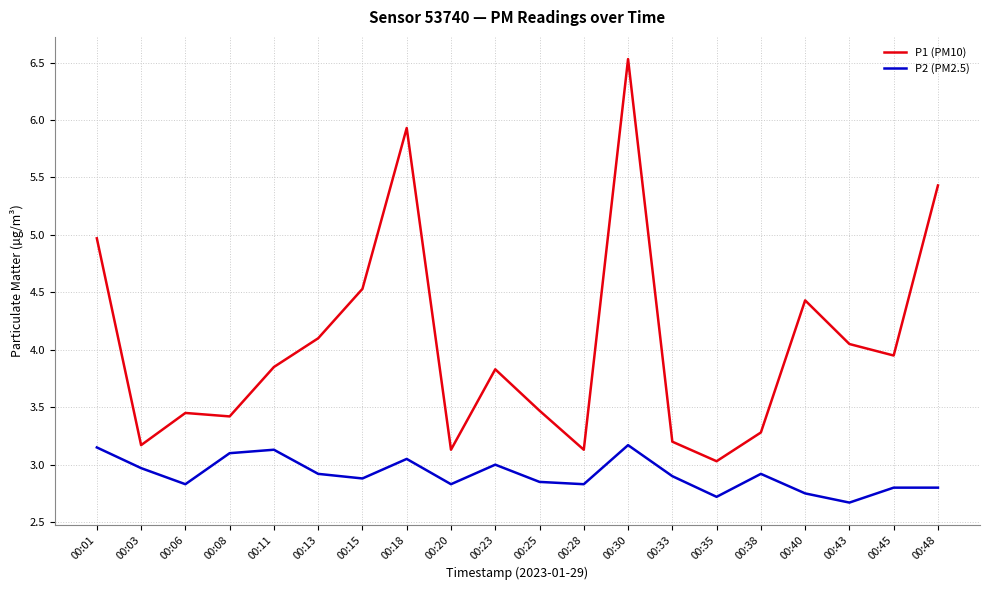

Which series has the largest total across all categories?

P1 (PM10)